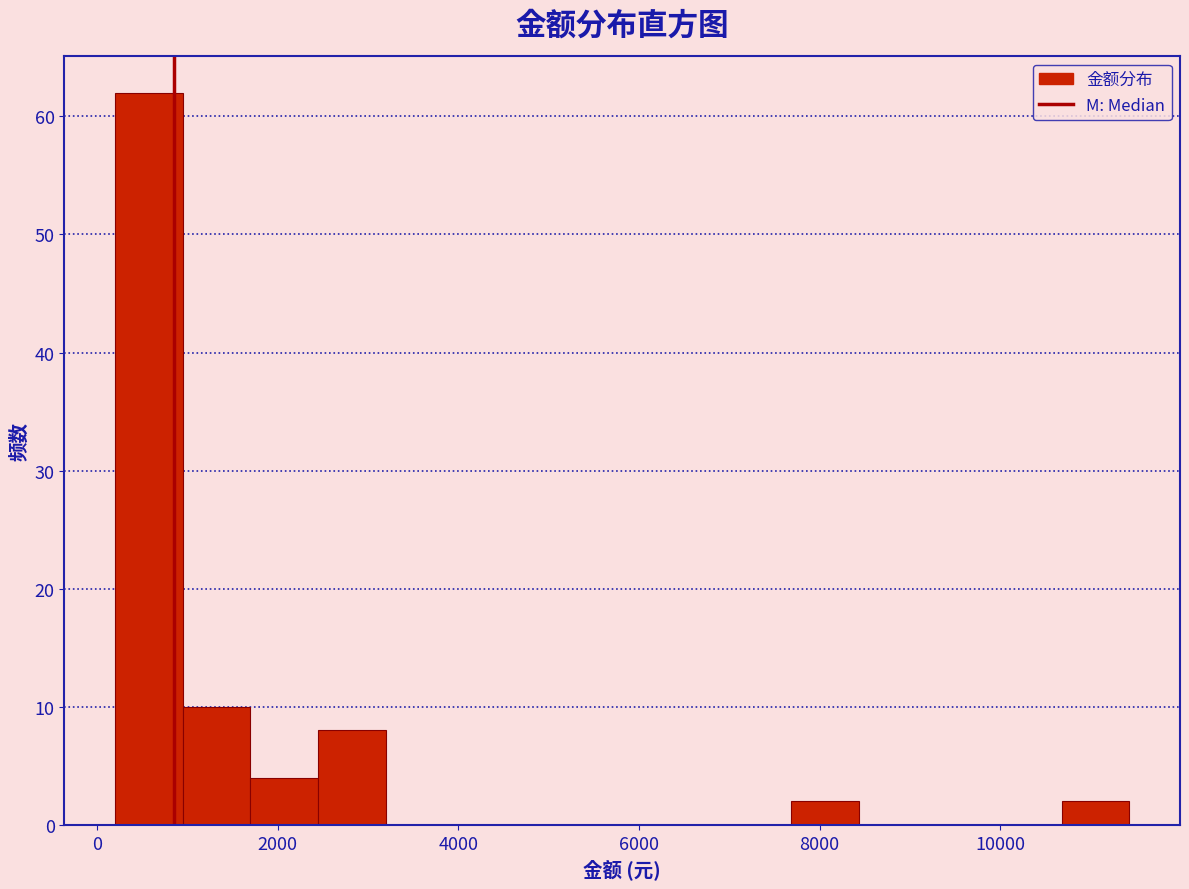

Around what value on the x-axis is the tallest bar? Give the approximate position of its centre, as read against the axis.

600